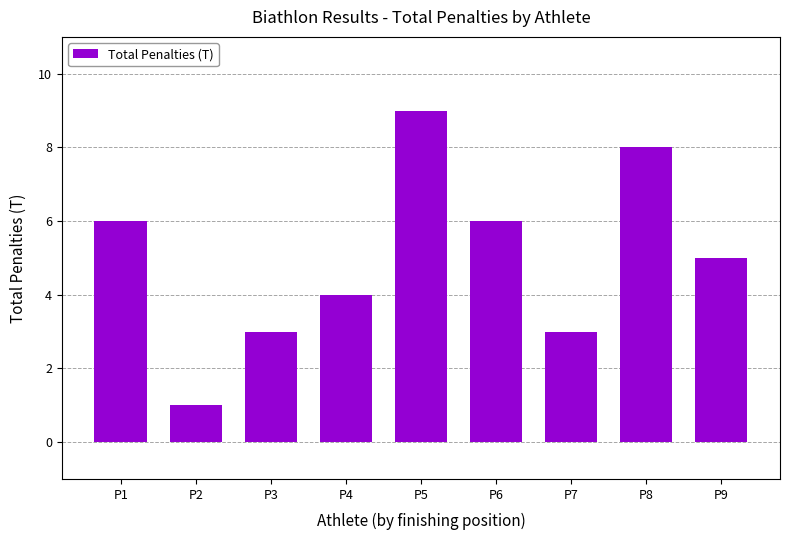

How many values are below 5?

4